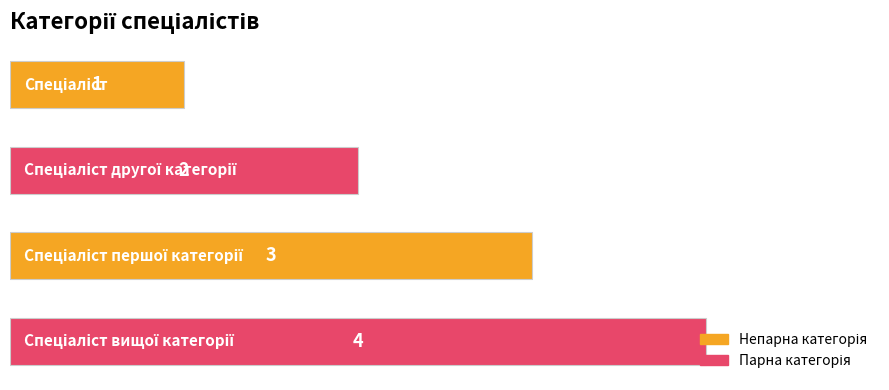

What is the difference between the second highest and minimum values?

2